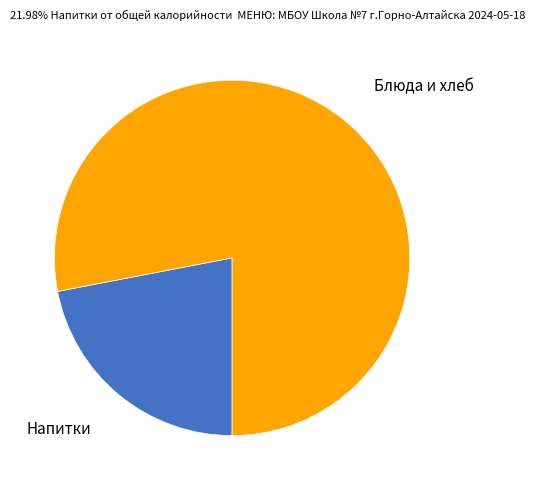

Do Напитки and Блюда и хлеб together represent more than half of the pie?

Yes